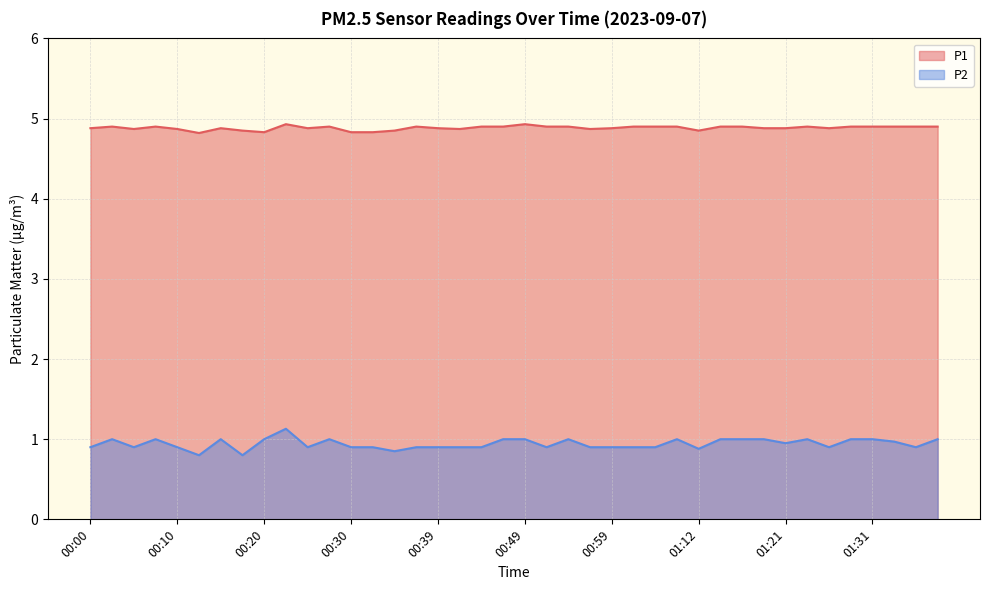

What is the total value across all series at 01:14?

5.9